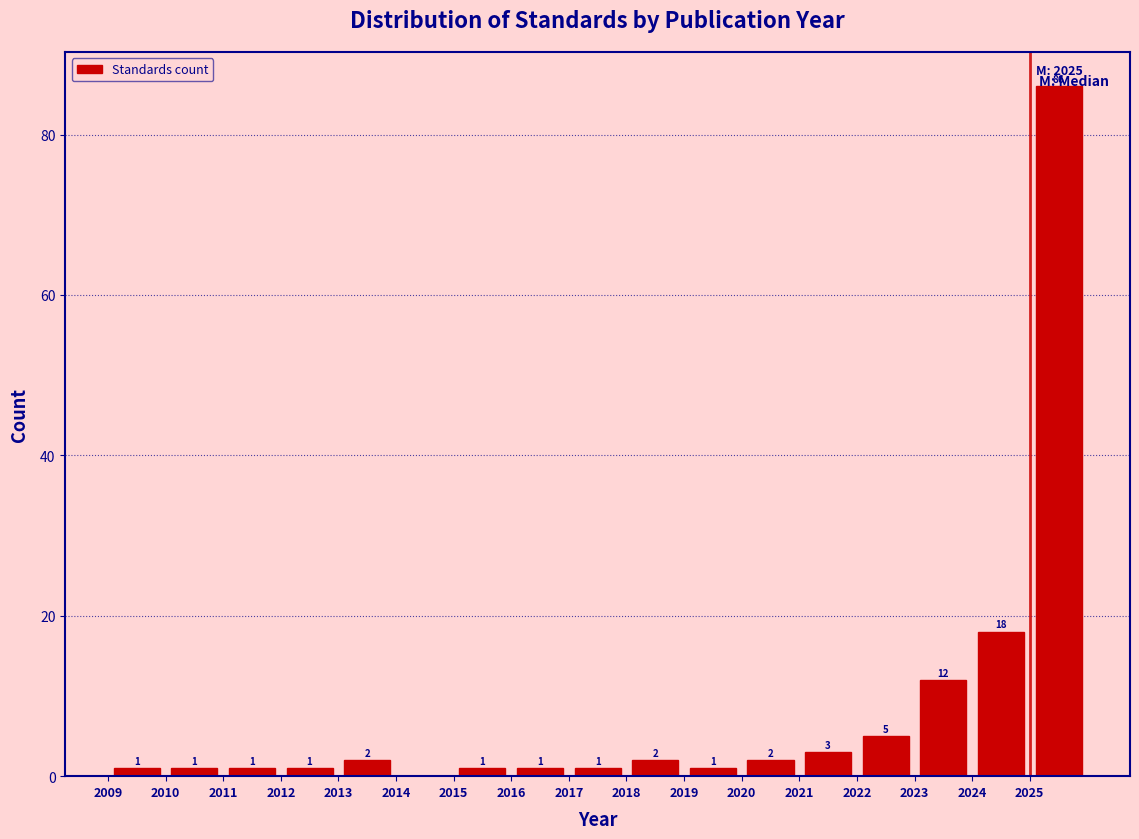

Which range on the x-axis has the tallest bar?

2025 to 2026